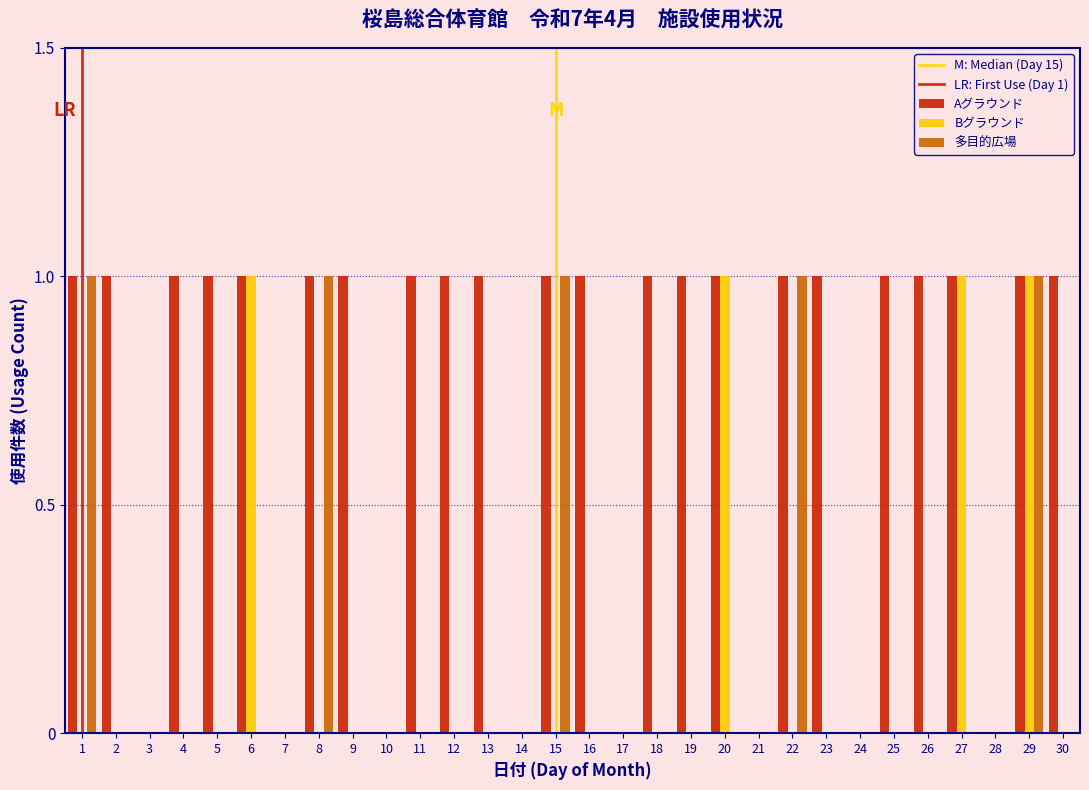

Between 24 and 25, which series saw the biggest shift?

Aグラウンド